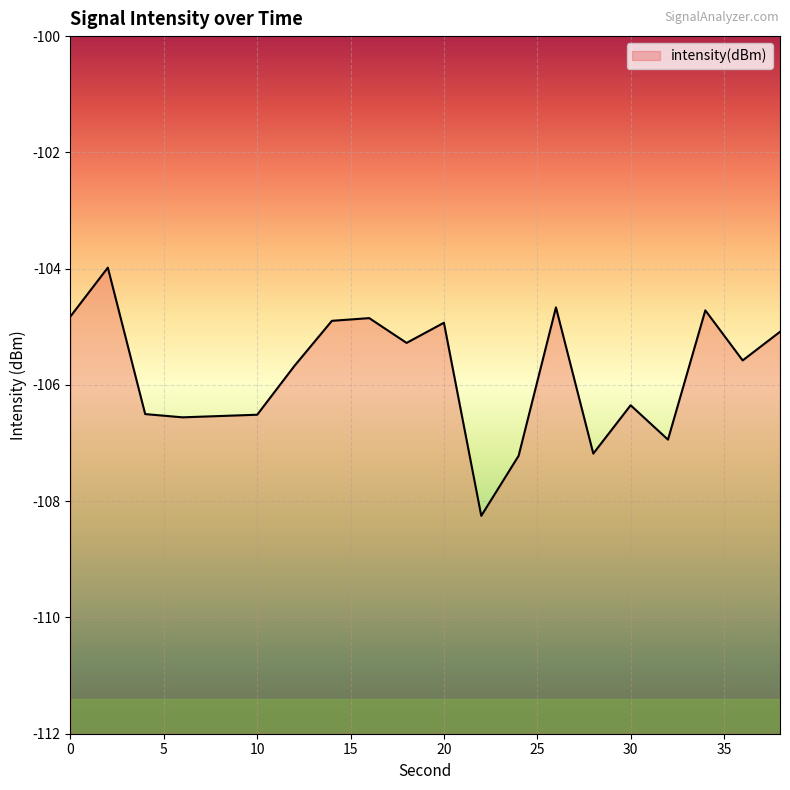

What is the value of the 18th point from the left?

-104.7